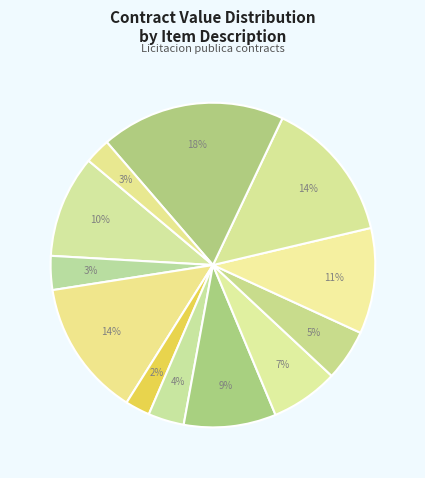

To the nearest percent, what is the difference between the largest and smallest slice percentages?

16%